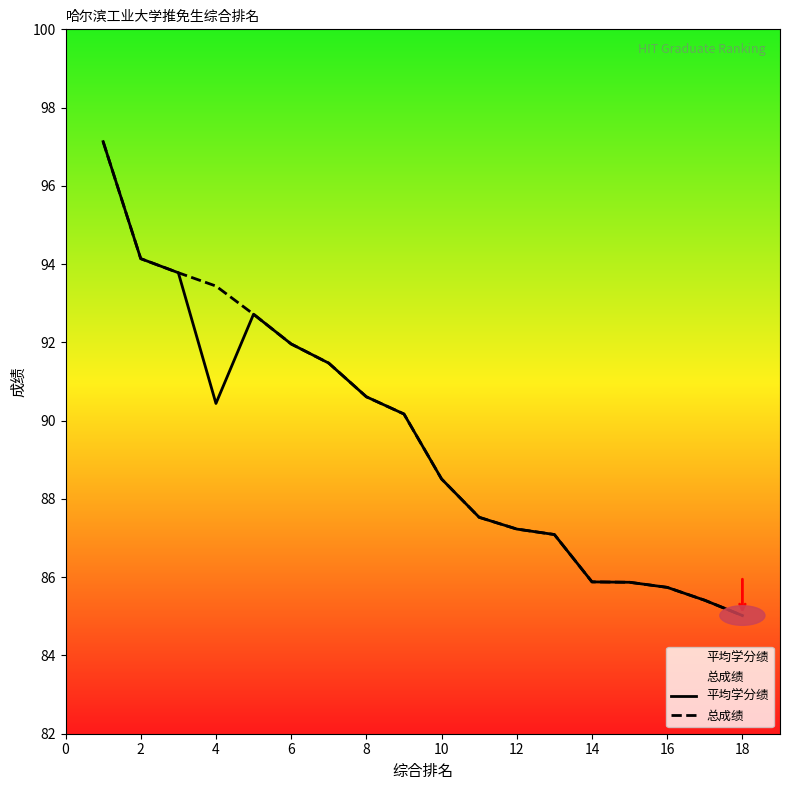

Is it true that 平均学分绩 equals 90.6 at 8?

True